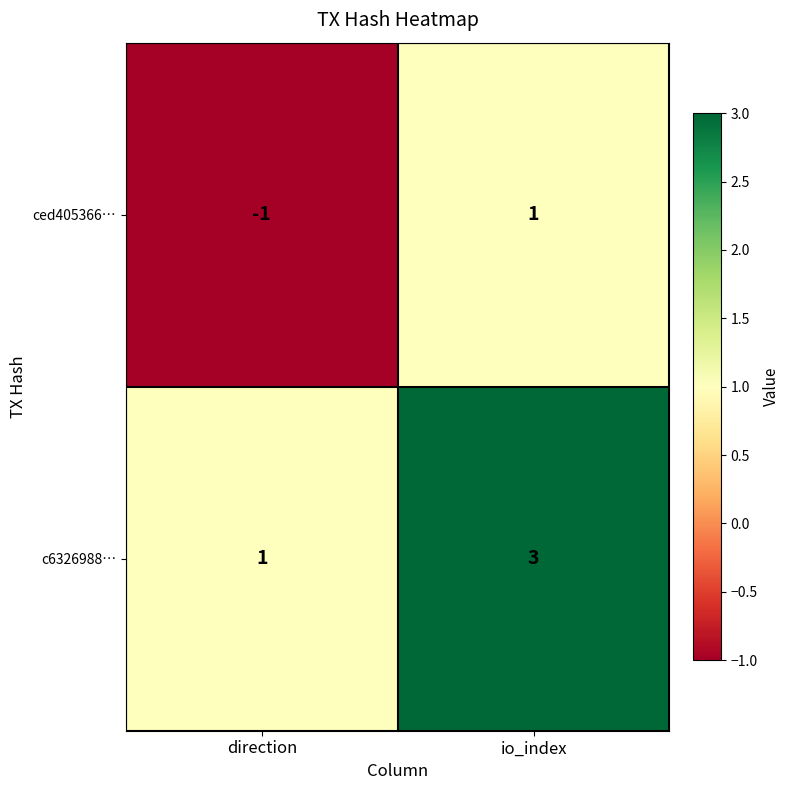

What is the total value across all series at io_index?

4